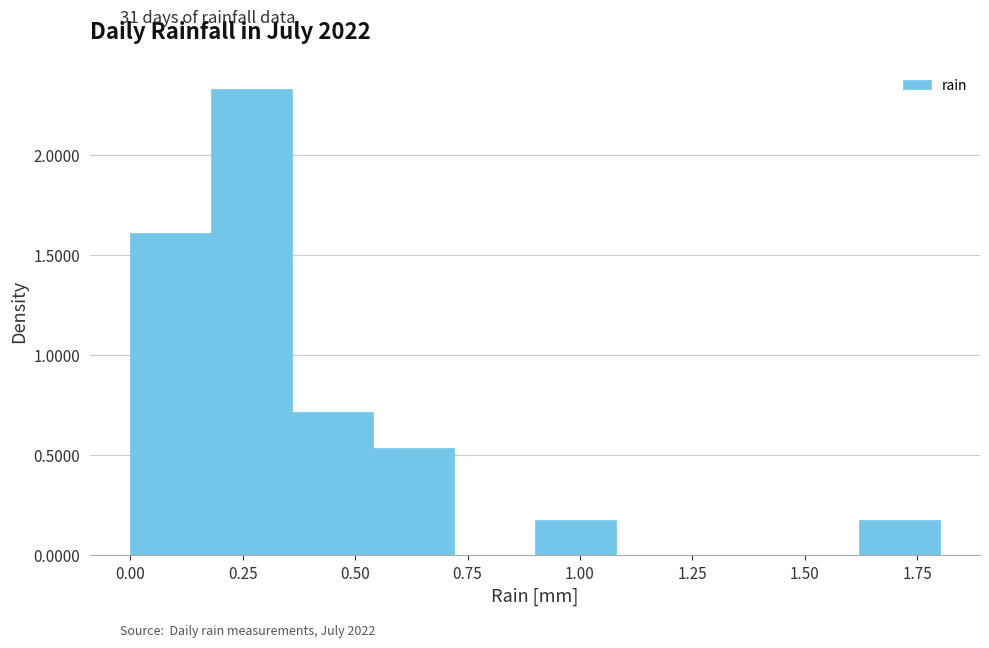

Read against the x-axis, roughly where is the centre of the tallest bar?

0.25